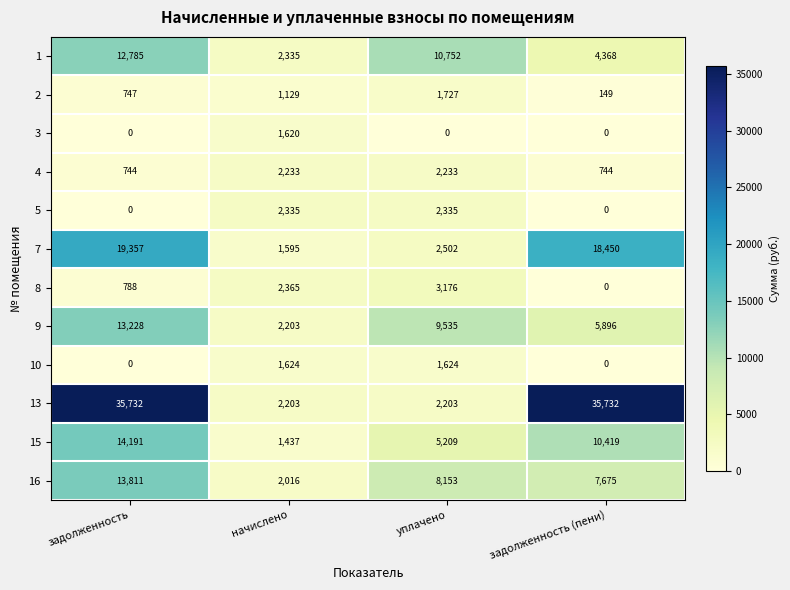

Count the 8 values in the range 788 to 3176.

3